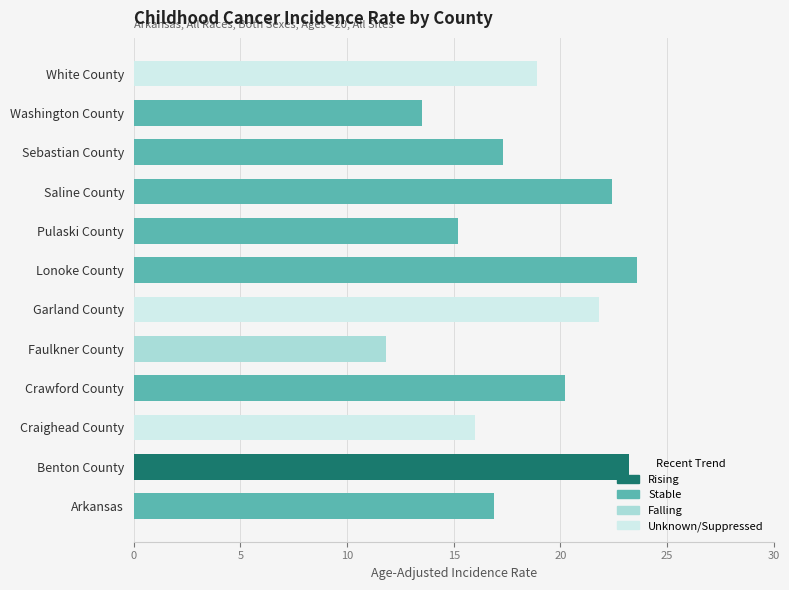

True or false: the data shows 11.8 at Faulkner County.

True